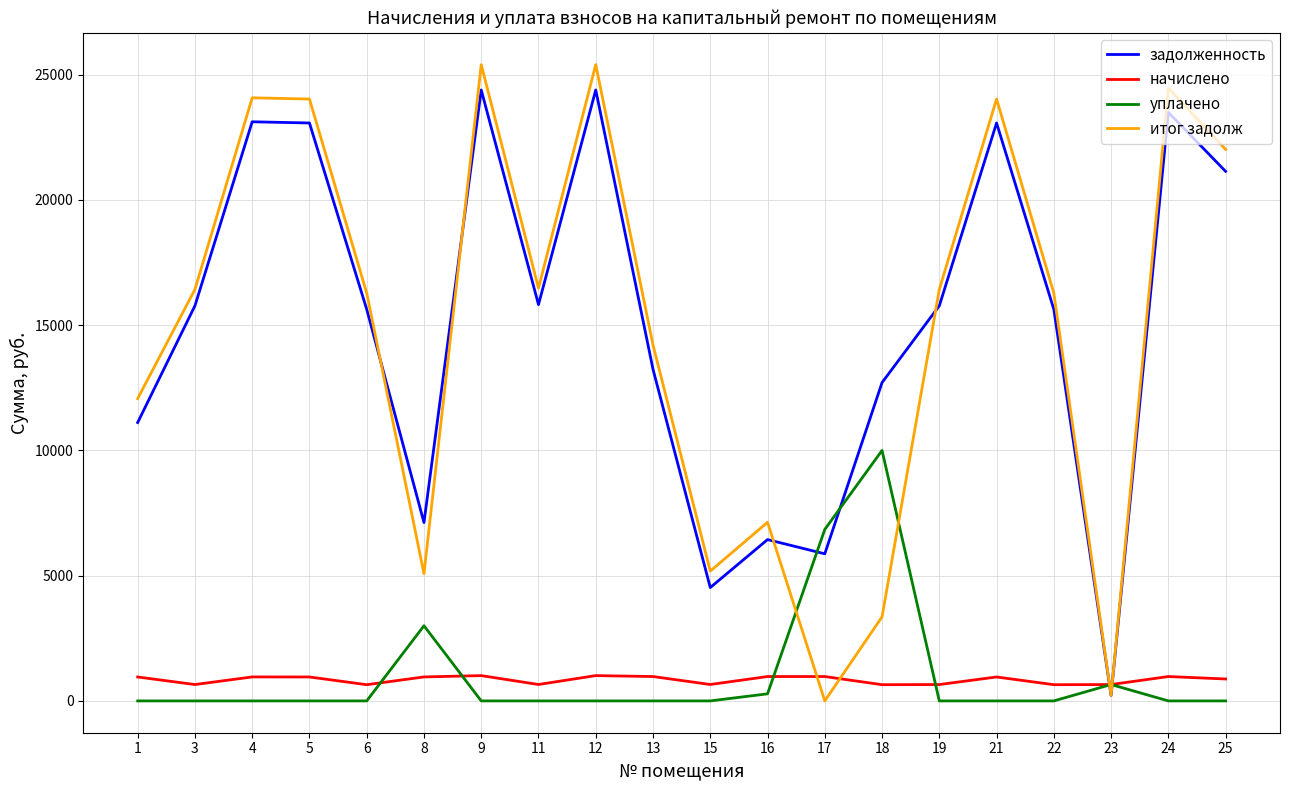

Where do начислено and итог задолж first cross each other?

16 and 17